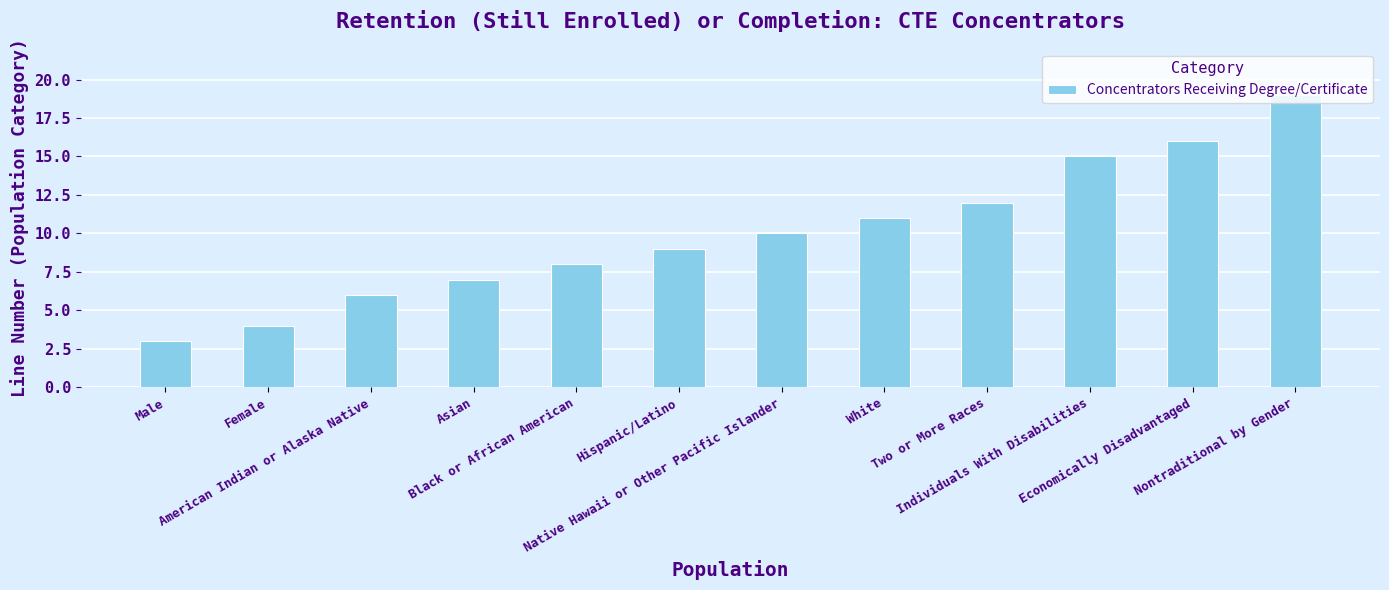

Is it true that the value at Male is 1?

False